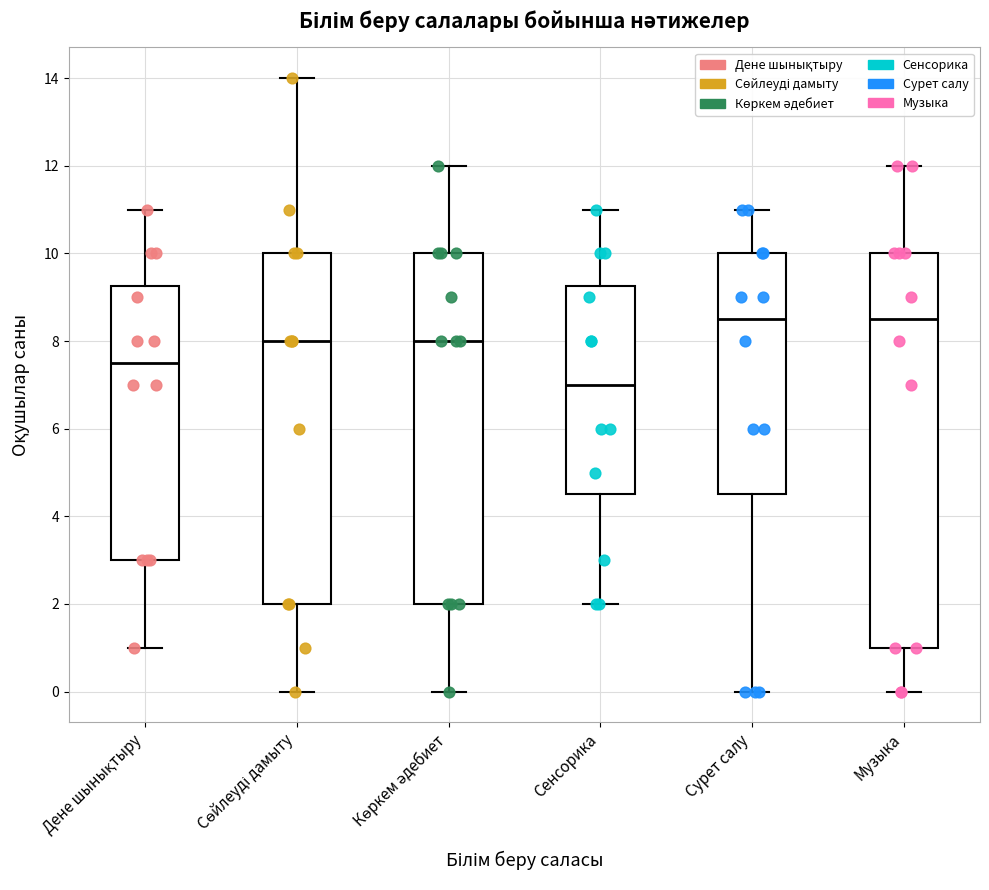

Reading left to right, read every box against the y-axis: the position of its median line, the range the box covers, and the ends of its whiskers. The values are not printed on the chart, so give them approximately, as read against the axis.

Дене шынықтыру: median 7.6, box 3.0 to 9.2, whiskers 1.0 to 11.0
Сөйлеуді дамыту: median 8.0, box 2.0 to 10.0, whiskers 0.0 to 14.0
Көркем әдебиет: median 8.0, box 2.0 to 10.0, whiskers 0.0 to 12.0
Сенсорика: median 7.0, box 4.6 to 9.2, whiskers 2.0 to 11.0
Сурет салу: median 8.6, box 4.6 to 10.0, whiskers 0.0 to 11.0
Музыка: median 8.6, box 1.0 to 10.0, whiskers 0.0 to 12.0